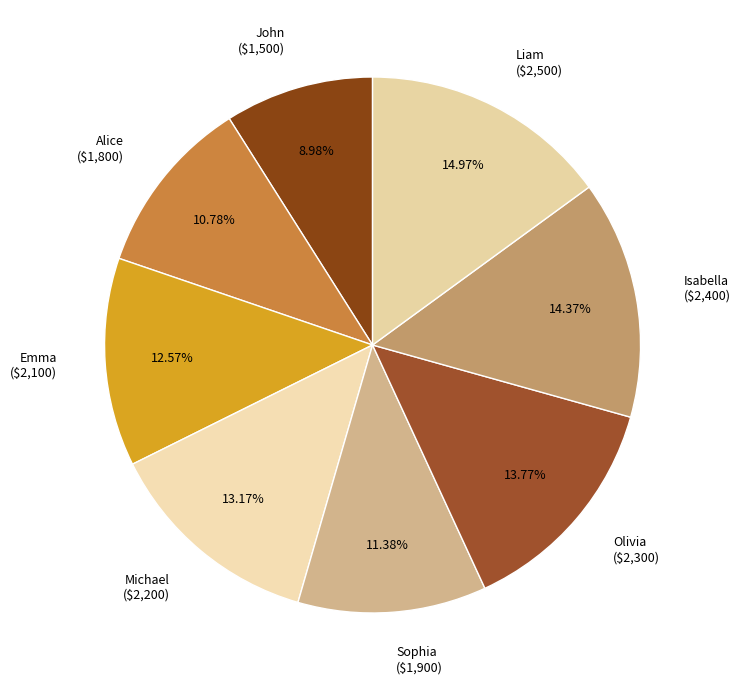

Is it true that Michael is 13% of the pie?

True